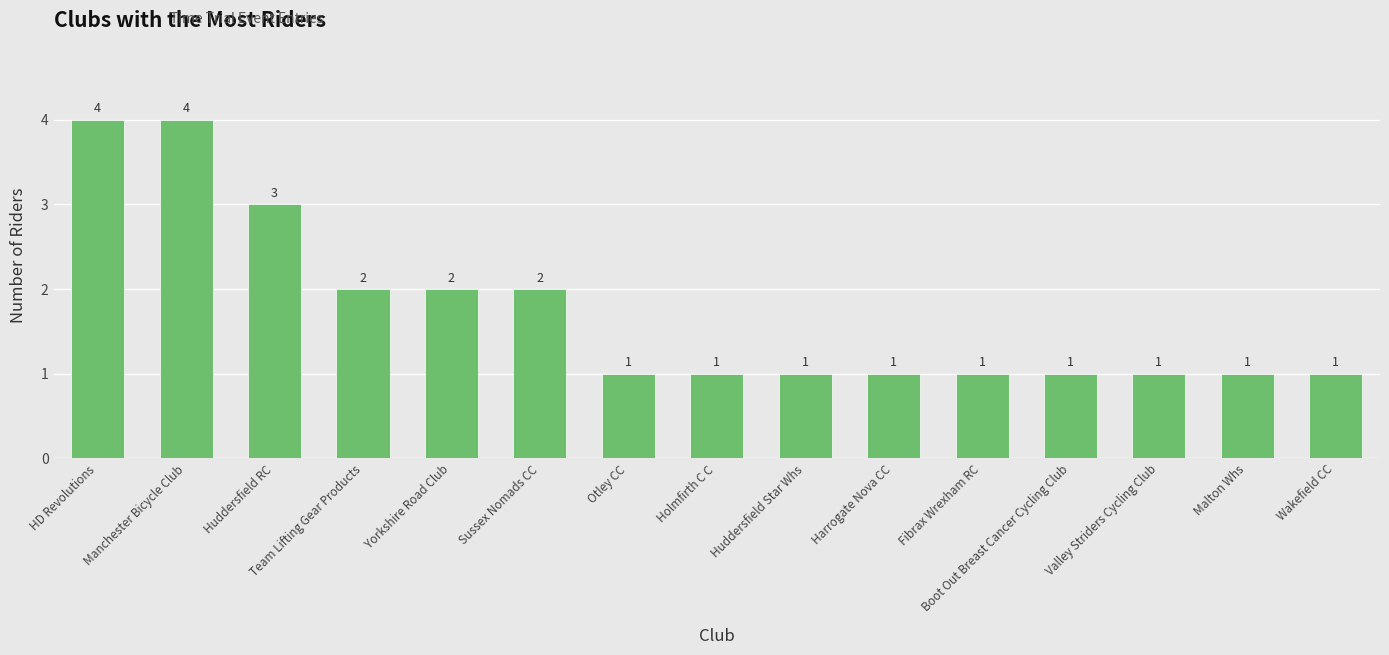

Reading right to left, extract all data points from this chart.

Wakefield CC=1	Malton Whs=1	Valley Striders Cycling Club=1	Boot Out Breast Cancer Cycling Club=1	Fibrax Wrexham RC=1	Harrogate Nova CC=1	Huddersfield Star Whs=1	Holmfirth C C=1	Otley CC=1	Sussex Nomads CC=2	Yorkshire Road Club=2	Team Lifting Gear Products=2	Huddersfield RC=3	Manchester Bicycle Club=4	HD Revolutions=4